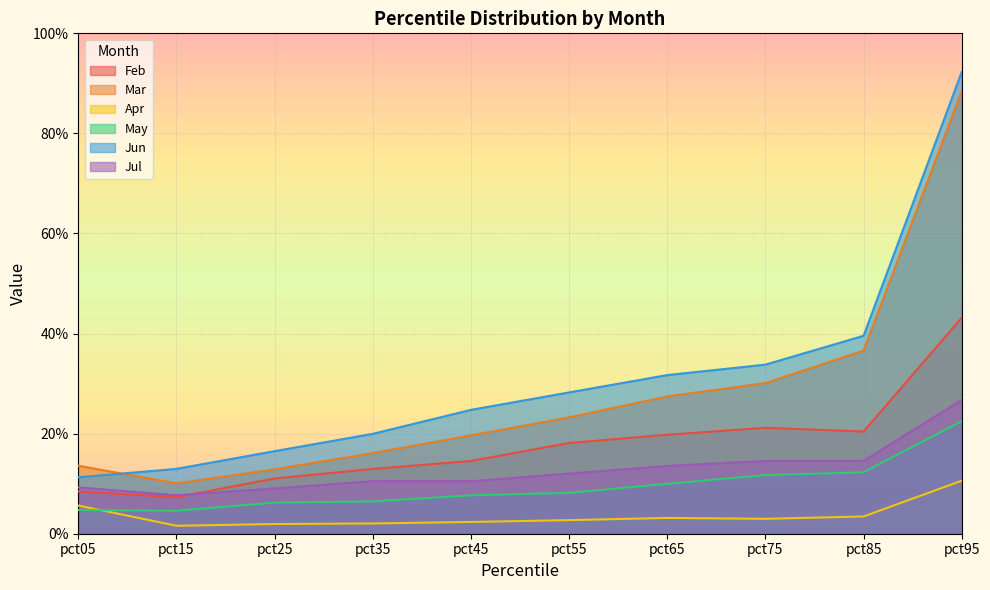

Reading left to right, transcribe all the data shown in this chart.

Feb: pct05=0.1	pct15=0.1	pct25=0.1	pct35=0.1	pct45=0.1	pct55=0.2	pct65=0.2	pct75=0.2	pct85=0.2	pct95=0.4
Mar: pct05=0.1	pct15=0.1	pct25=0.1	pct35=0.2	pct45=0.2	pct55=0.2	pct65=0.3	pct75=0.3	pct85=0.4	pct95=0.9
Apr: pct05=0.1	pct15=0.0	pct25=0.0	pct35=0.0	pct45=0.0	pct55=0.0	pct65=0.0	pct75=0.0	pct85=0.0	pct95=0.1
May: pct05=0.0	pct15=0.0	pct25=0.1	pct35=0.1	pct45=0.1	pct55=0.1	pct65=0.1	pct75=0.1	pct85=0.1	pct95=0.2
Jun: pct05=0.1	pct15=0.1	pct25=0.2	pct35=0.2	pct45=0.2	pct55=0.3	pct65=0.3	pct75=0.3	pct85=0.4	pct95=0.9
Jul: pct05=0.1	pct15=0.1	pct25=0.1	pct35=0.1	pct45=0.1	pct55=0.1	pct65=0.1	pct75=0.1	pct85=0.1	pct95=0.3